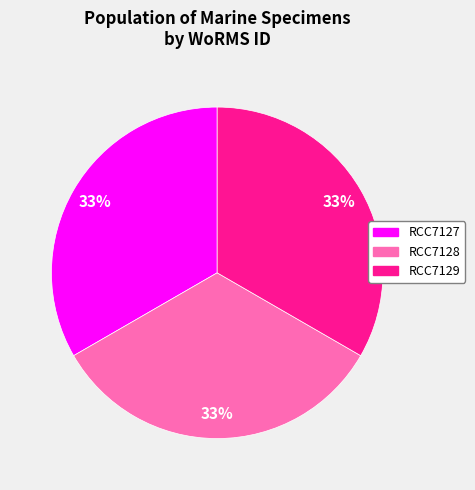

What percentage is the RCC7127 slice, to the nearest percent?

33%